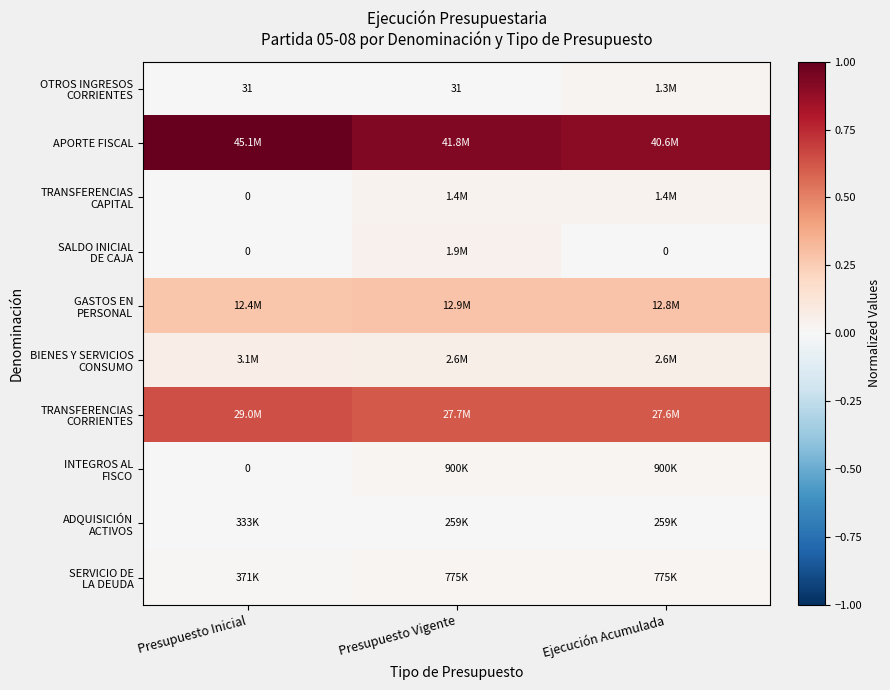

Between Presupuesto Inicial and Presupuesto Vigente, which series saw the biggest shift?

APORTE FISCAL